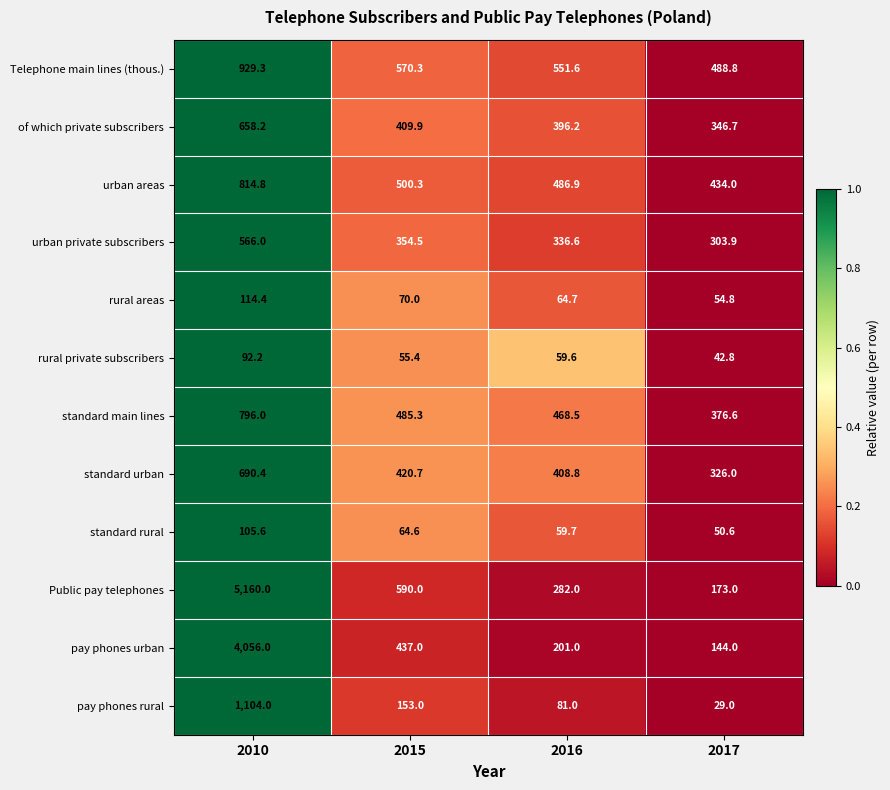

What is the highest value of the urban private subscribers series?

566.0